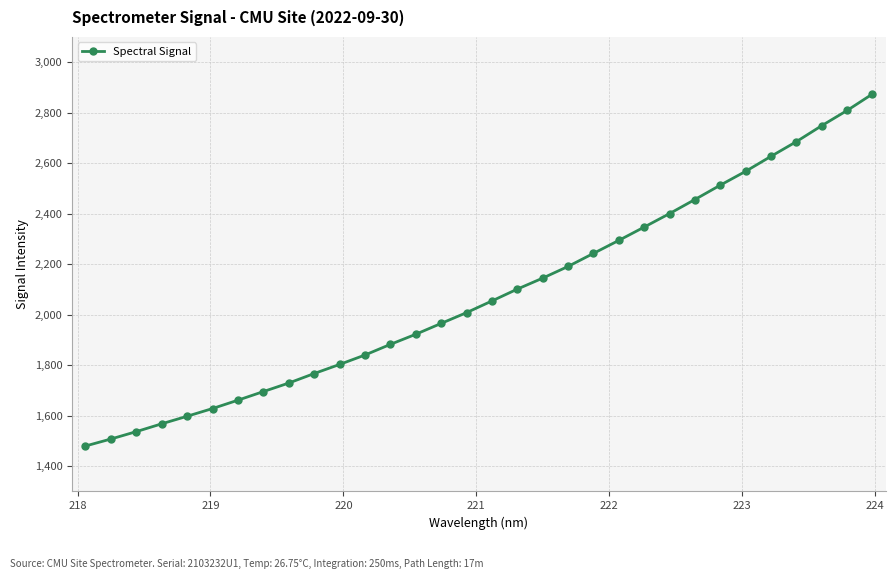

What is the smallest value displayed?

1479.9